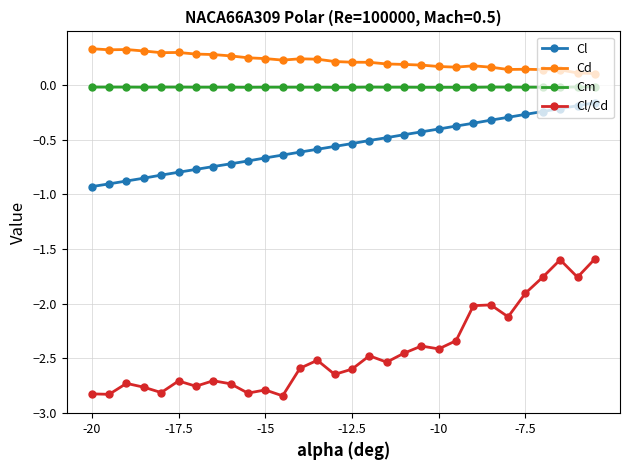

True or false: Cl/Cd has more than 2 interior local peaks.

True